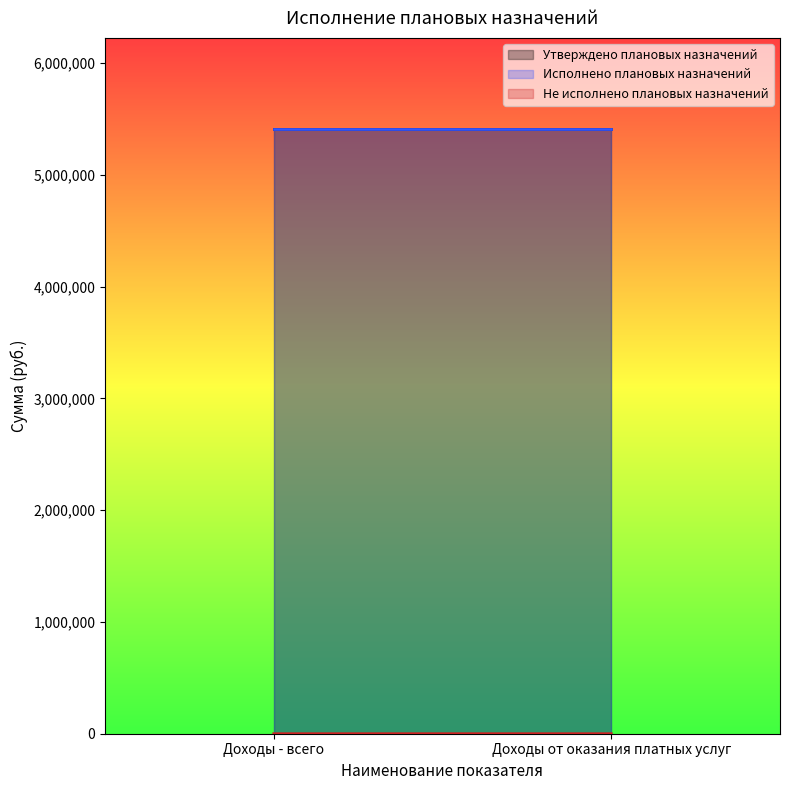

Is it true that Не исполнено плановых назначений equals 90.0 at Доходы от оказания платных услуг?

True